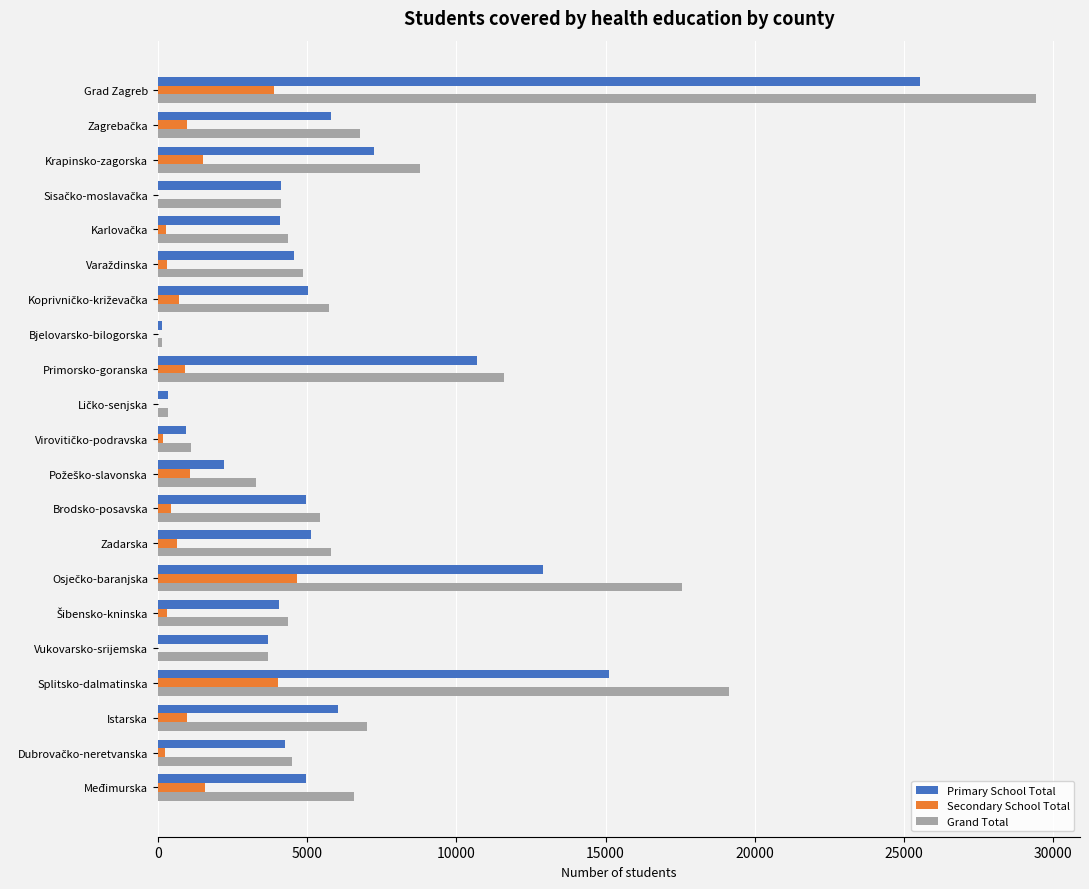

What is the sum of all Grand Total values?

154629